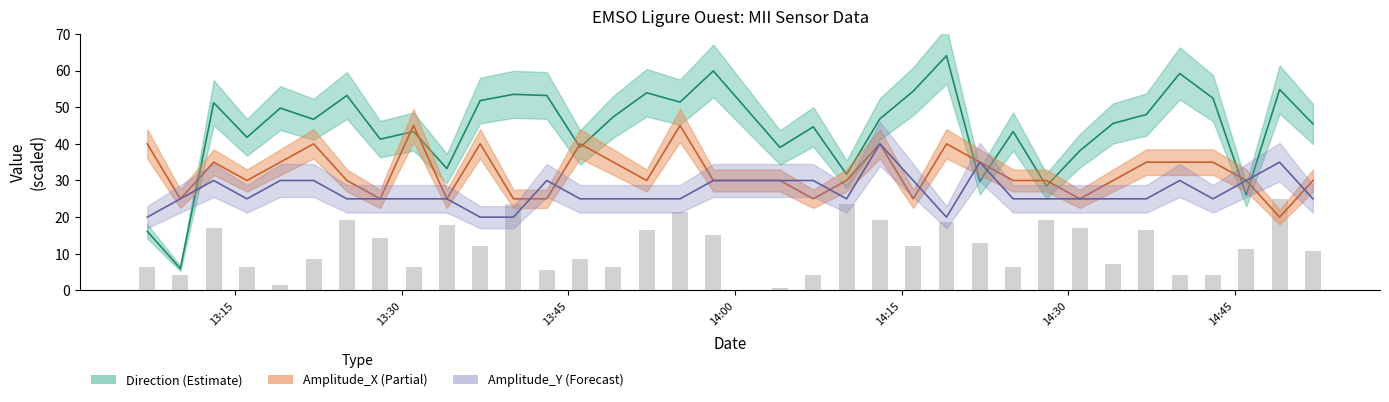

What is the highest value of the Speed (scaled) series?

25.0